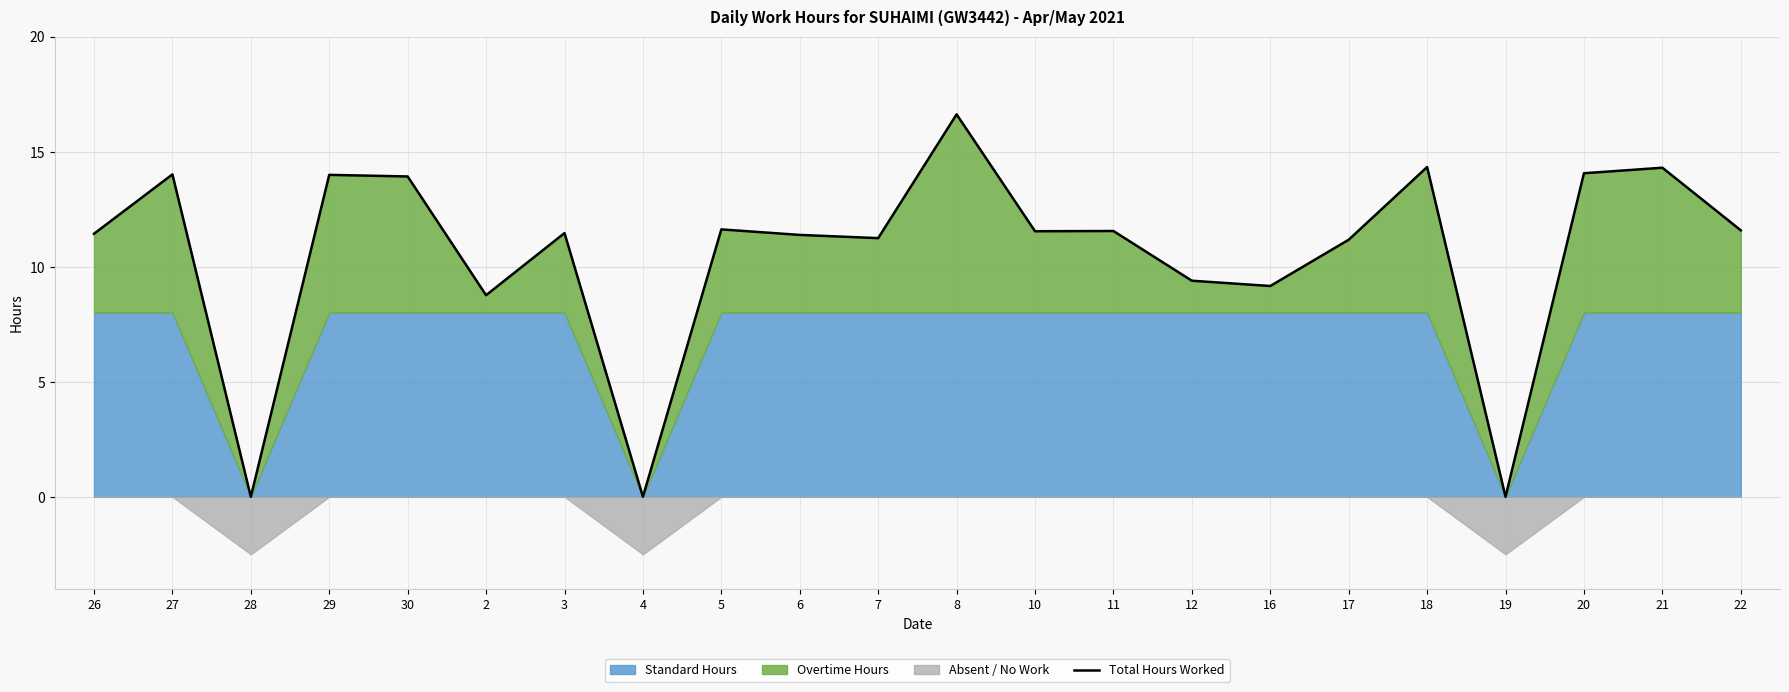

Is it true that the value at 27 is 14.0?

True